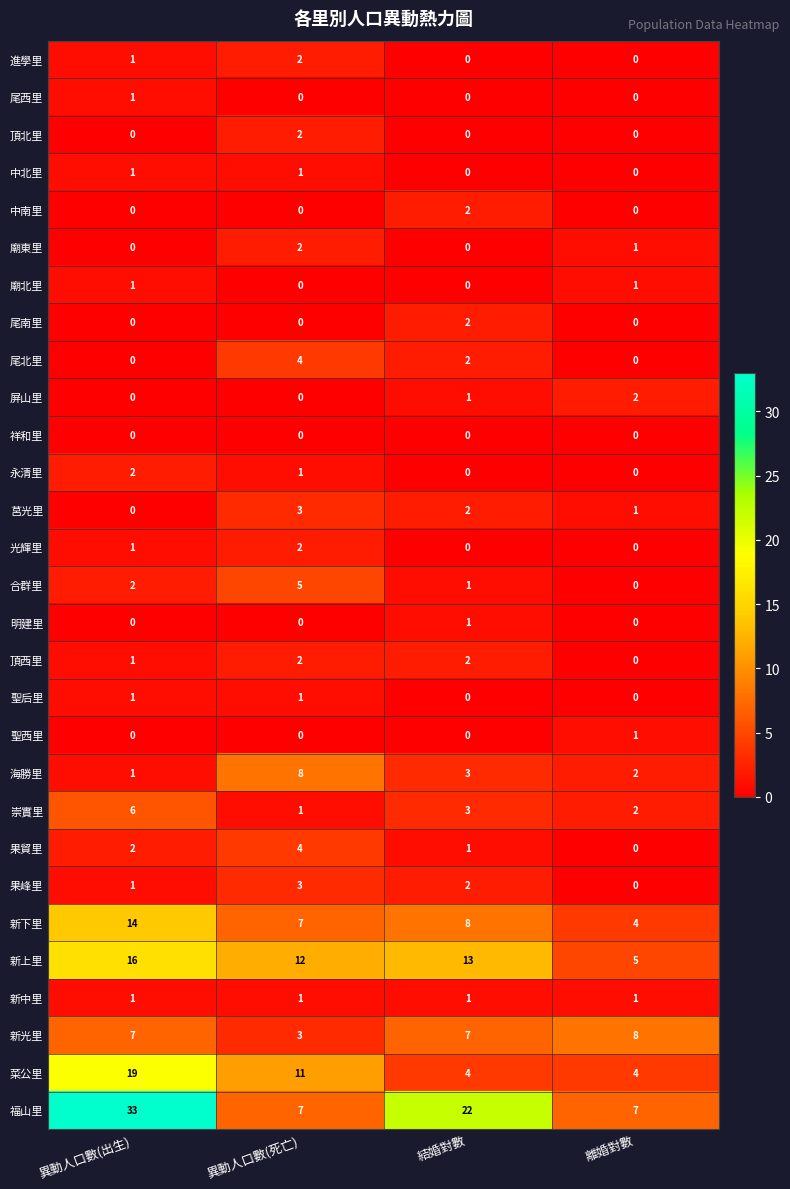

Count the number of data series in this chart.

29